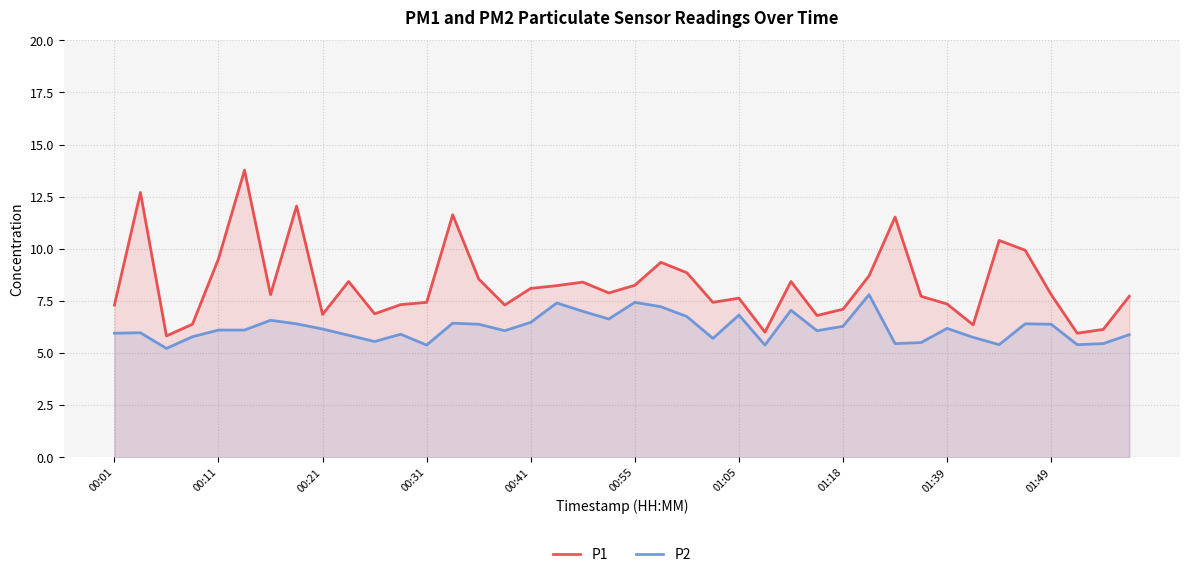

Which series has the largest range (max minus min)?

P1